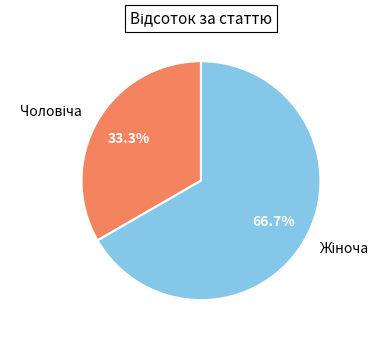

Count the number of slices in the pie.

2